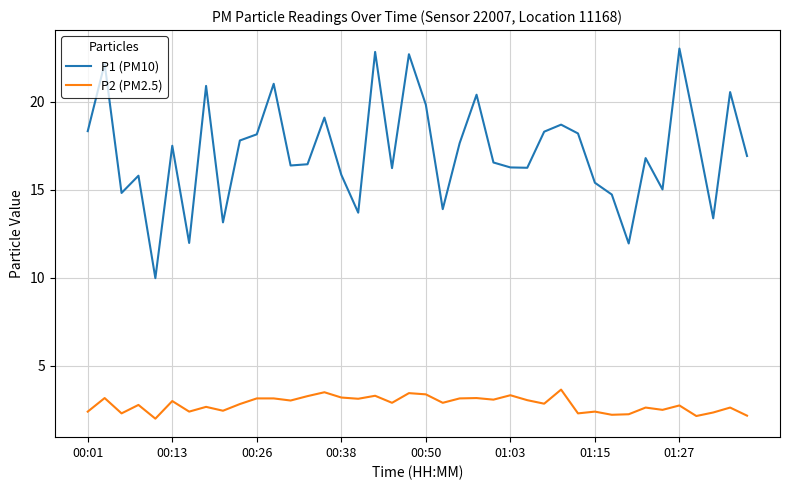

Which series has the widest spread of values?

P1 (PM10)